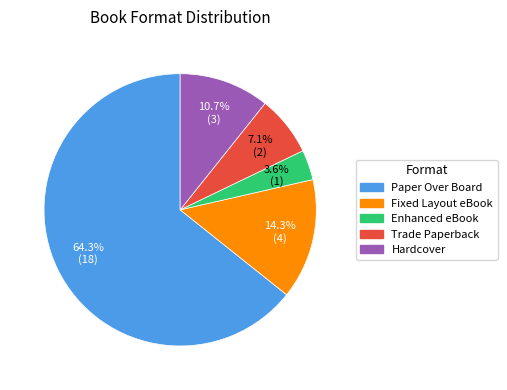

What percentage is NOT represented by Paper Over Board?

35.7%